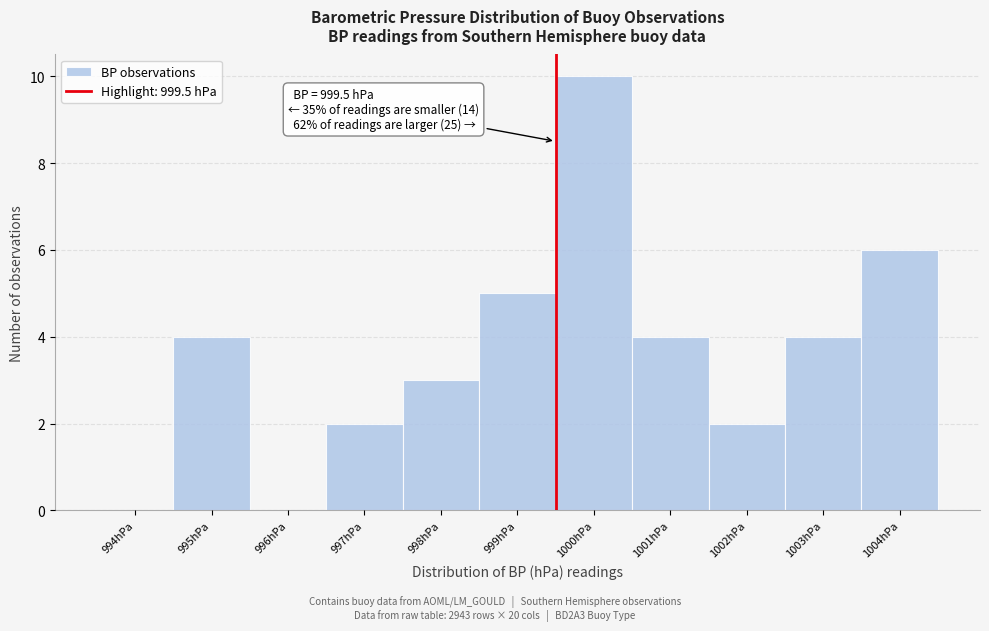

Over which range of the x-axis is the bar tallest?

999.5 to 1000.5